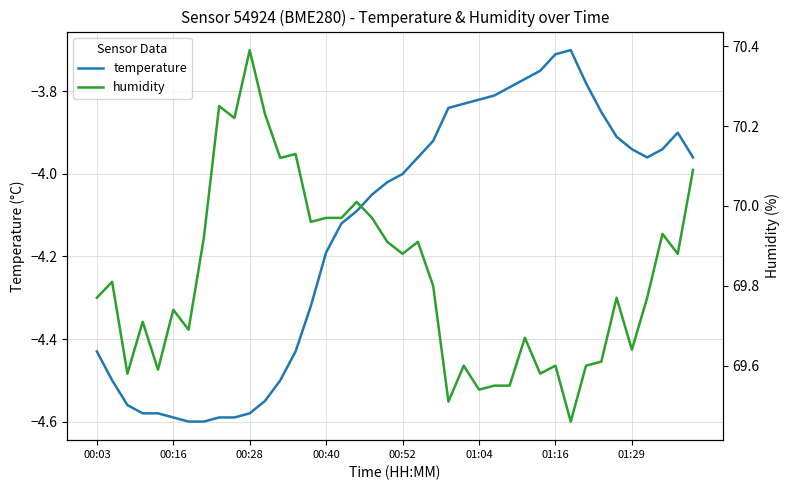

What is the average value of the humidity series?

69.8